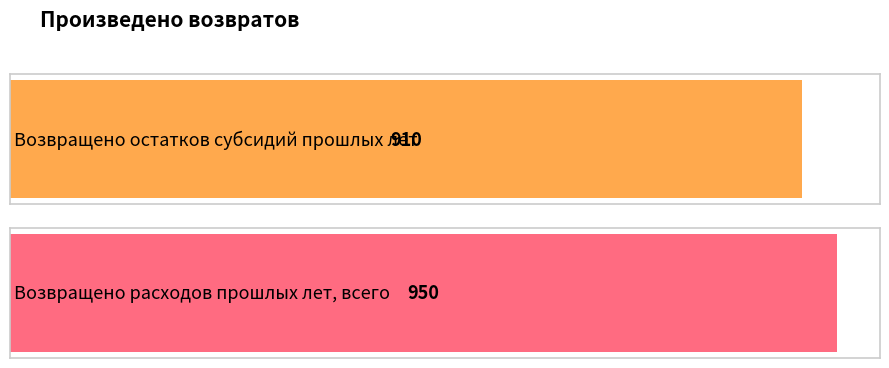

What is the change in value from Возвращено остатков субсидий прошлых лет to Возвращено расходов прошлых лет, всего?

+40